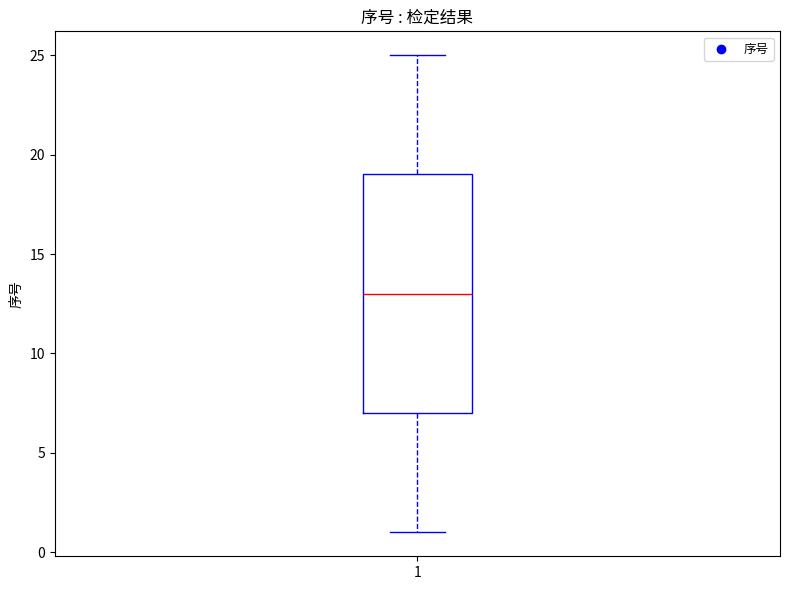

Read this box plot against the y-axis: the position of the median line, the range covered by the box, and the ends of both whiskers. The values are not printed on the chart, so give them approximately, as read against the axis.

median 13, box 7 to 19, whiskers 1 to 25